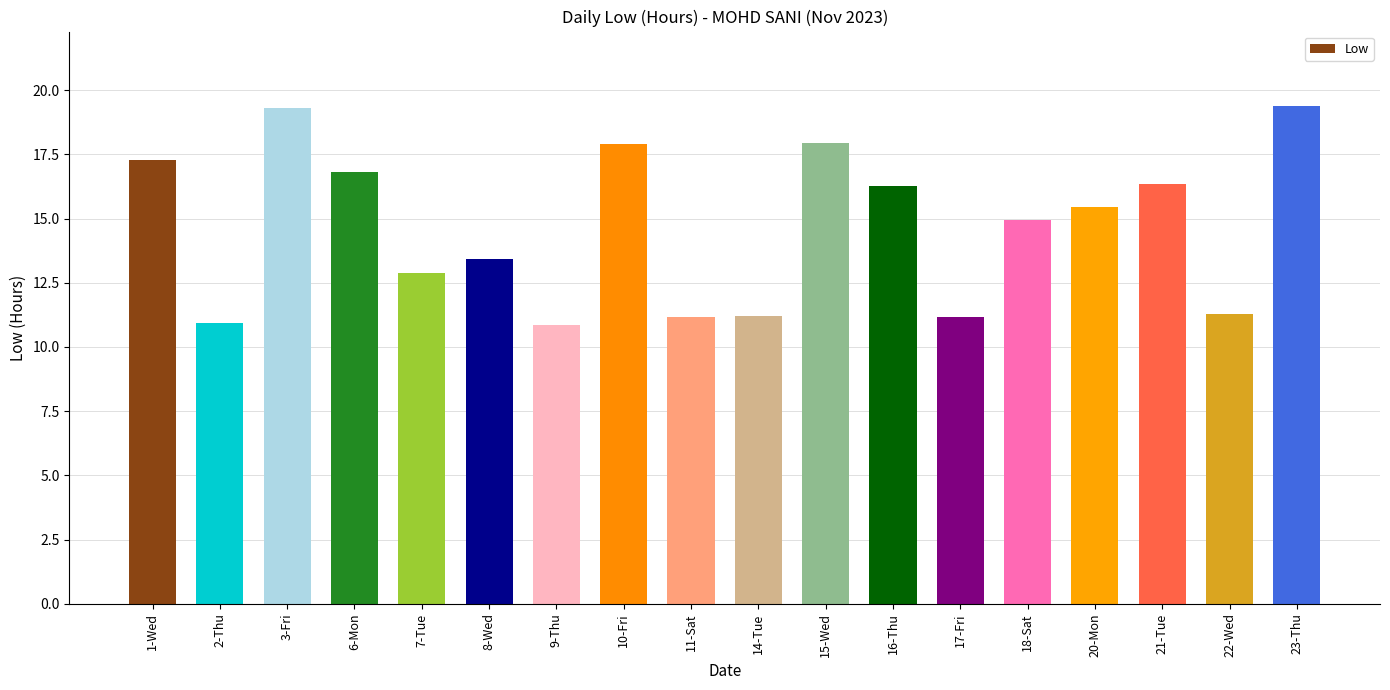

What is the sum of the values at 9-Thu and 23-Thu?

30.2